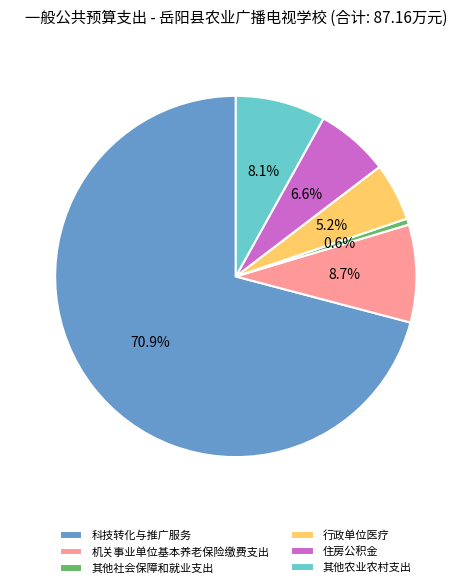

To the nearest percent, what is the difference between the 住房公积金 and 其他社会保障和就业支出 slice percentages?

6%